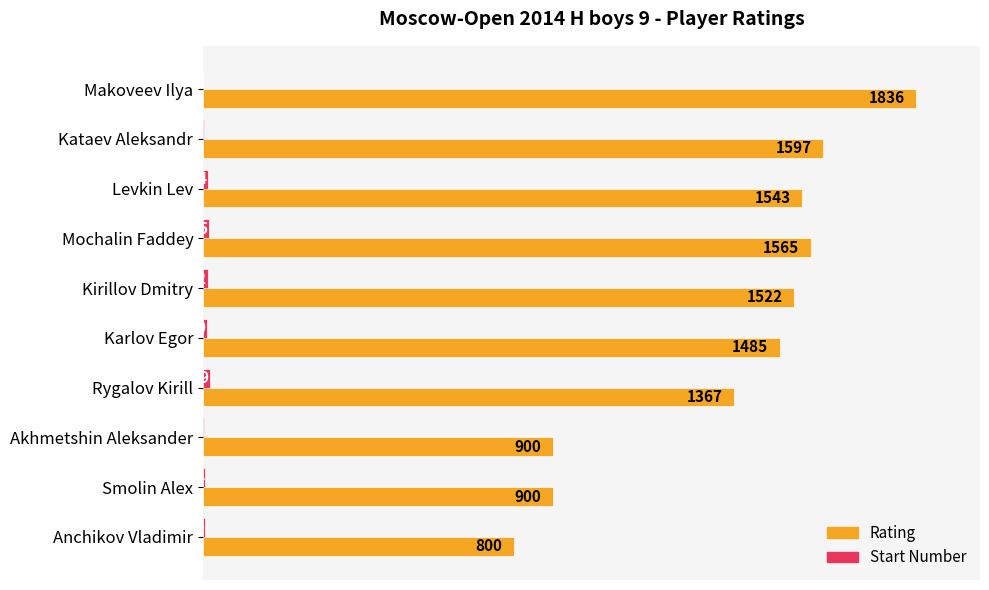

Is it true that Rating equals 1508 at Akhmetshin Aleksander?

False